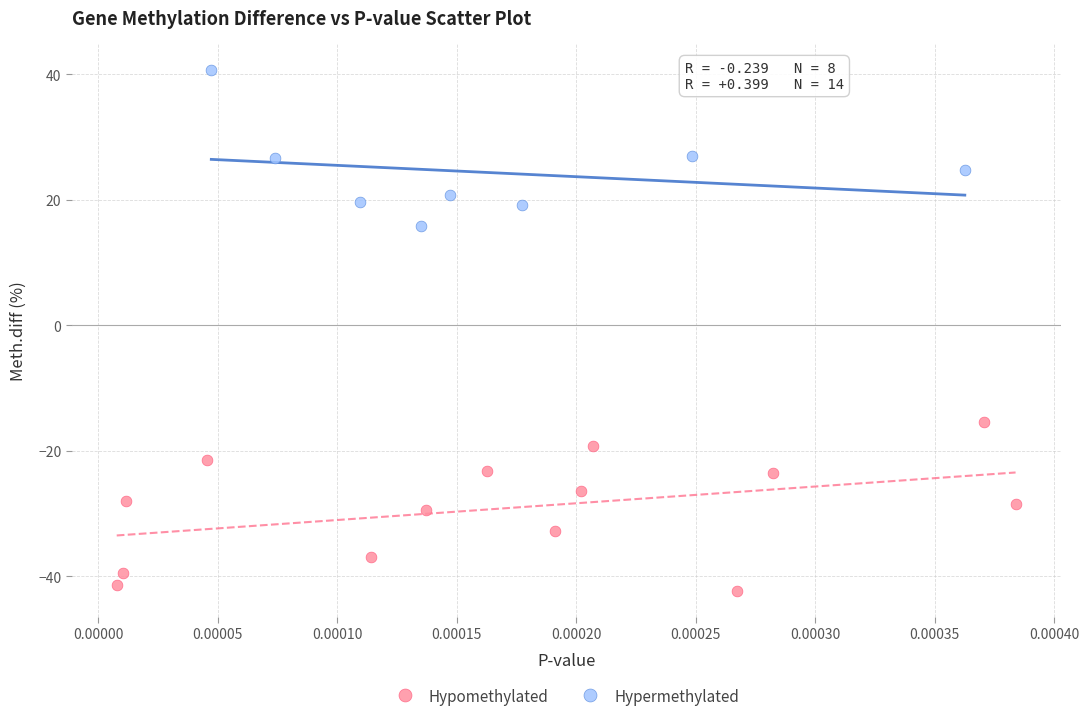

Which series reaches the maximum Y coordinate?

Hypermethylated